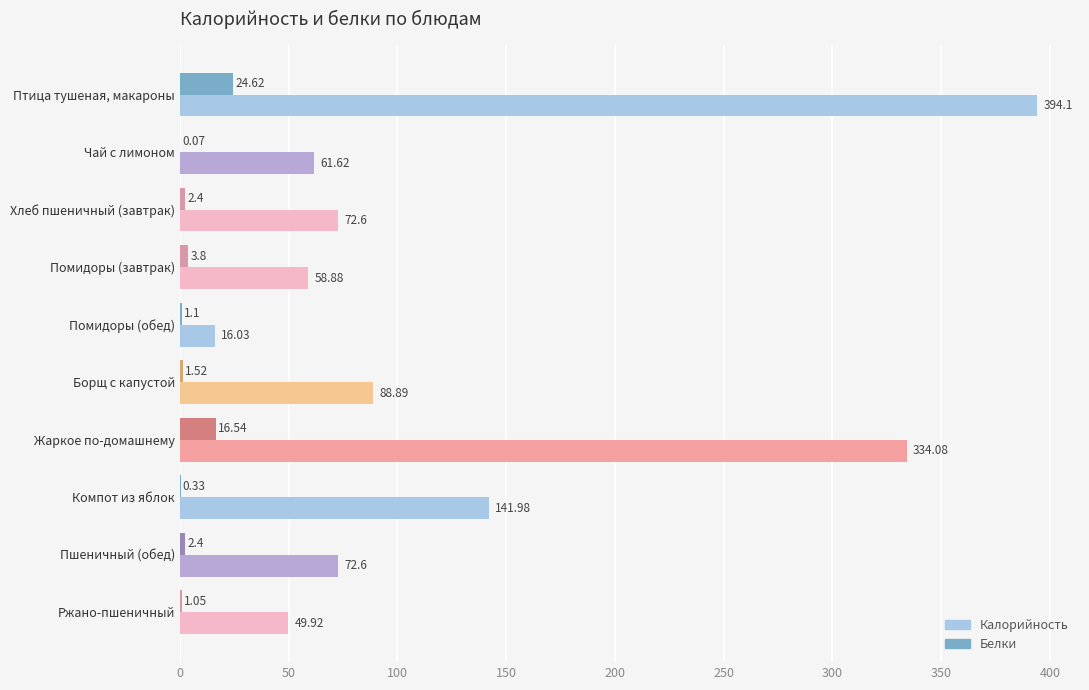

What are all the series names shown in the legend?

Калорийность, Белки